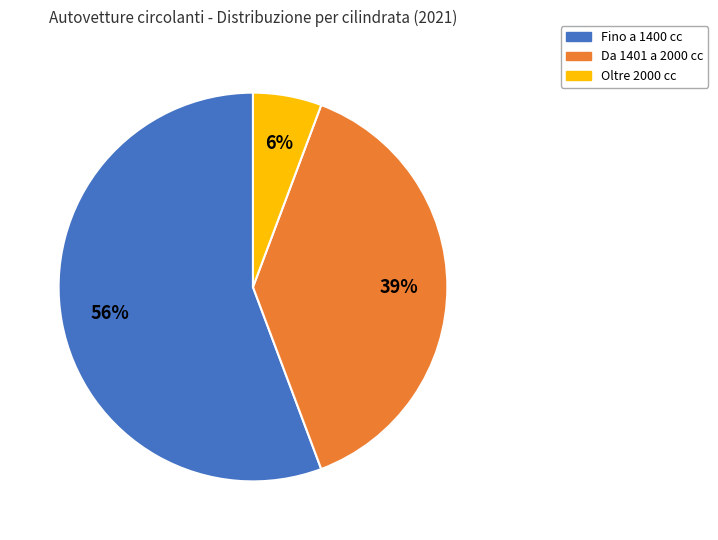

Rank the categories by value from highest to lowest.

Fino a 1400 cc, Da 1401 a 2000 cc, Oltre 2000 cc